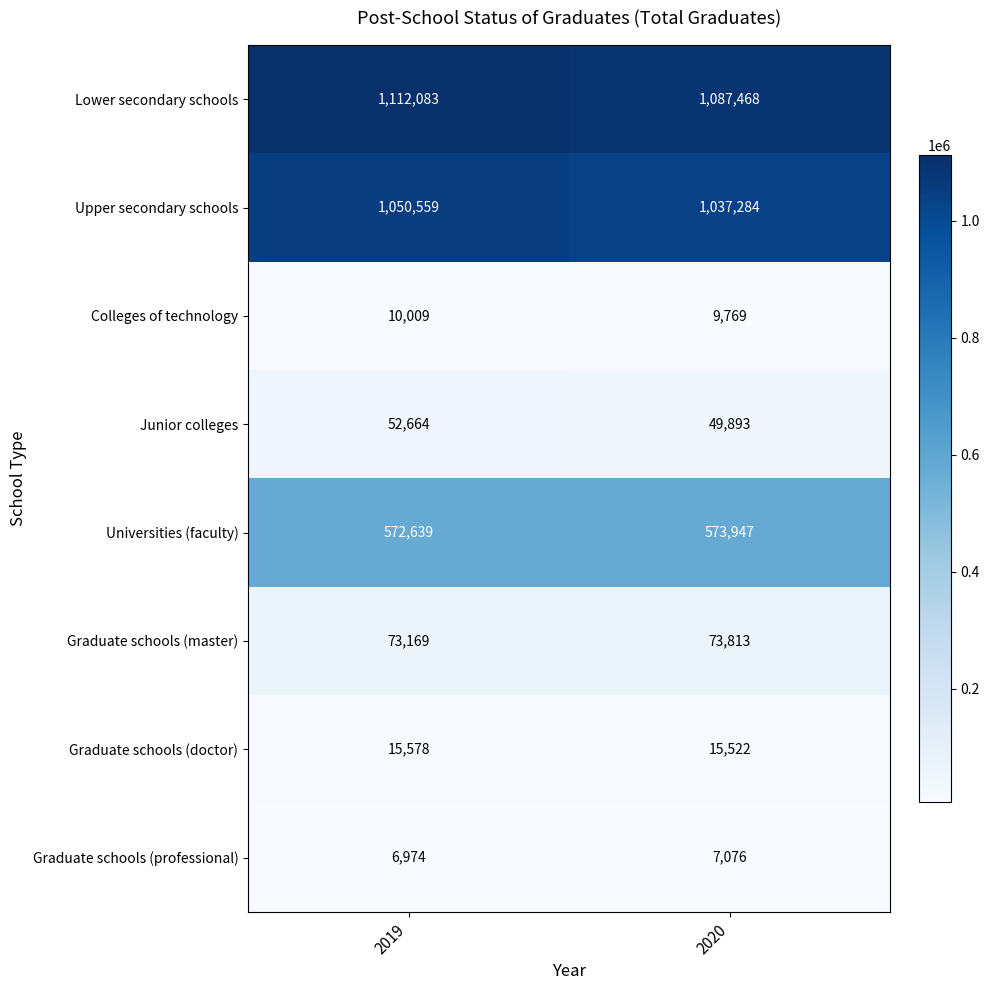

At how many categories does at least one series exceed 769319?

2